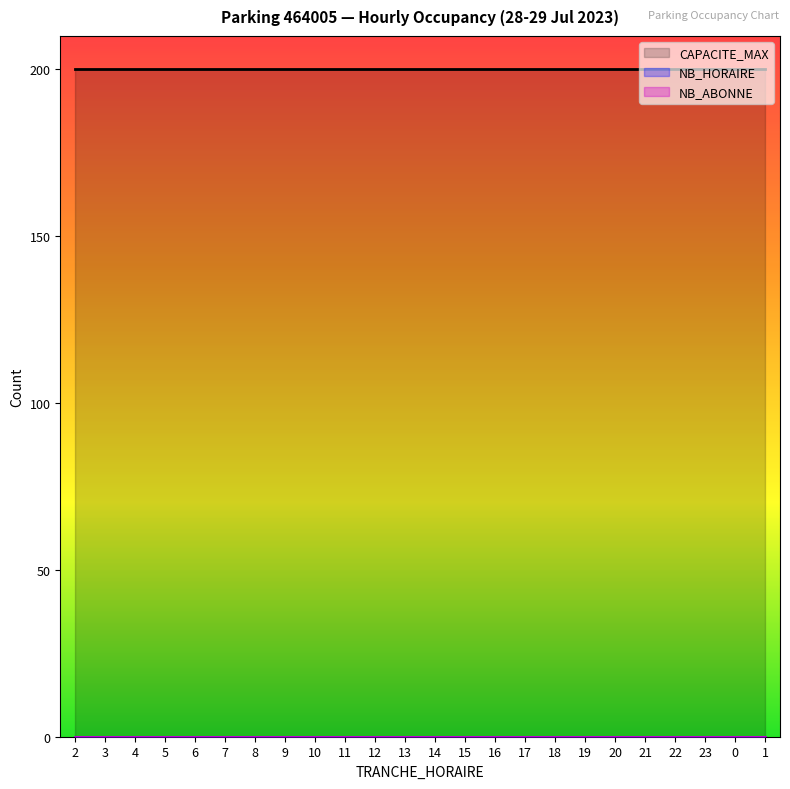

Rank the categories by CAPACITE_MAX value from highest to lowest.

2, 3, 4, 5, 6, 7, 8, 9, 10, 11, 12, 13, 14, 15, 16, 17, 18, 19, 20, 21, 22, 23, 0, 1